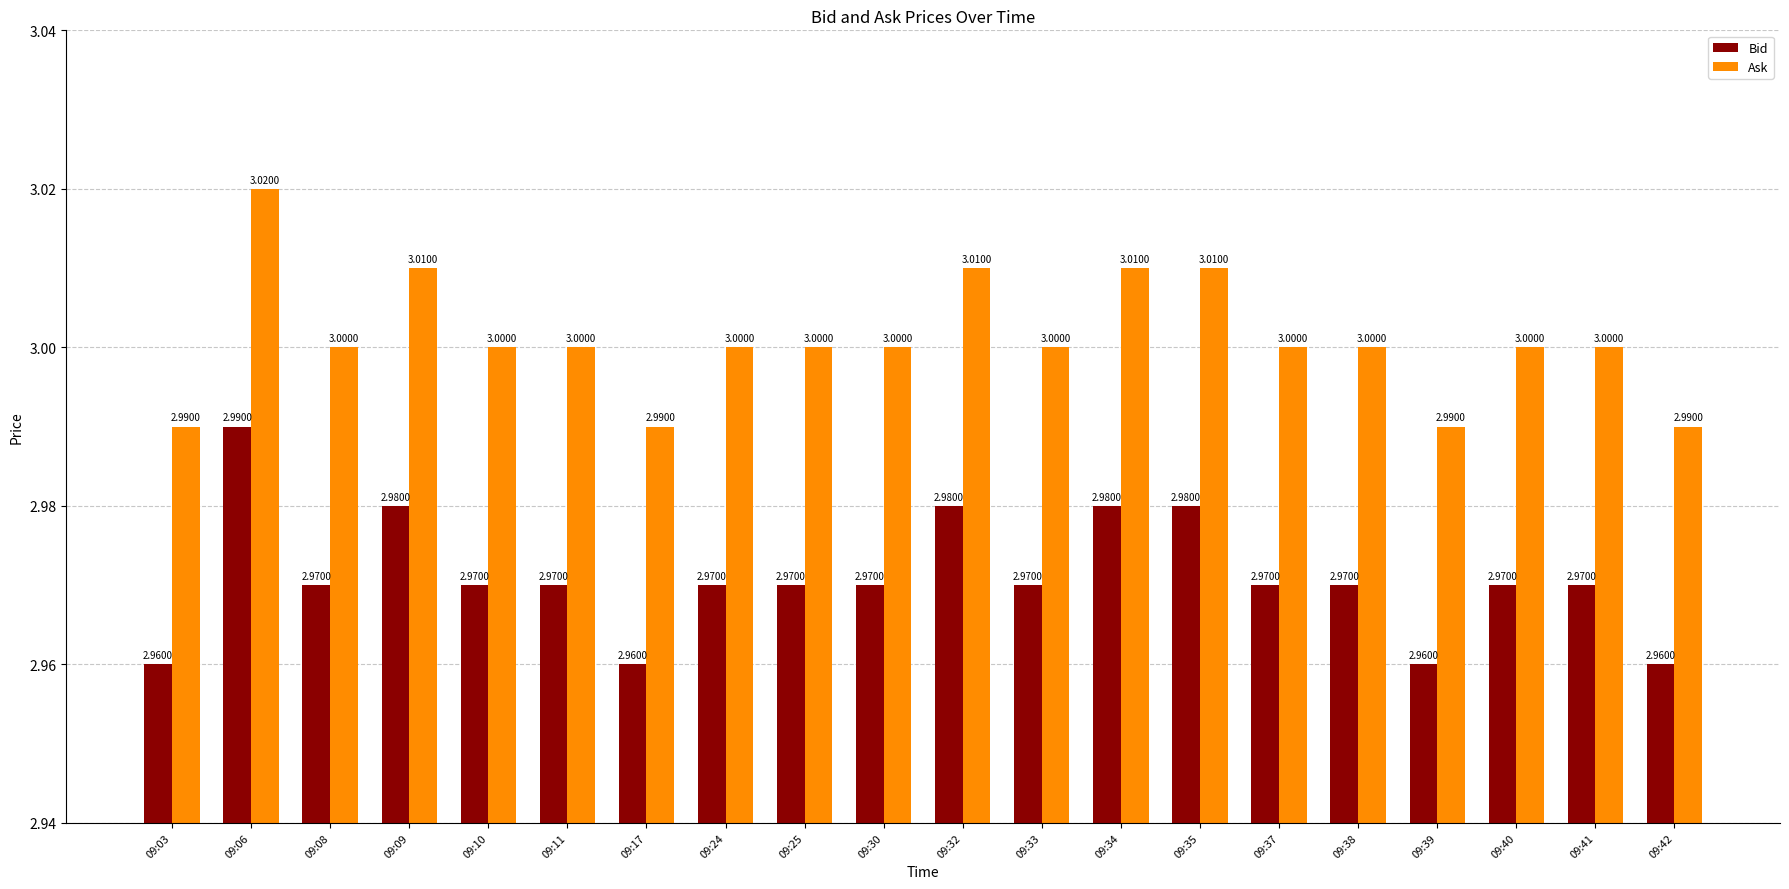

The Ask series shows 3.0 at 09:33. True or false?

True